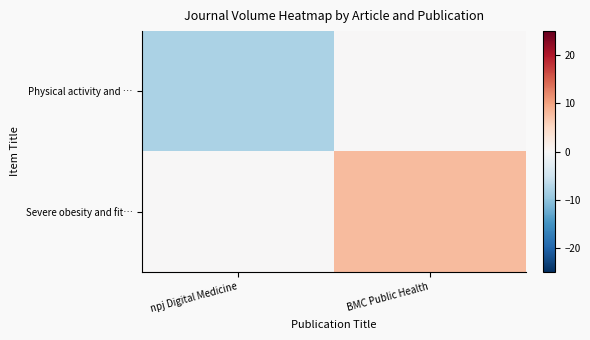

How many distinct data groups are displayed?

2